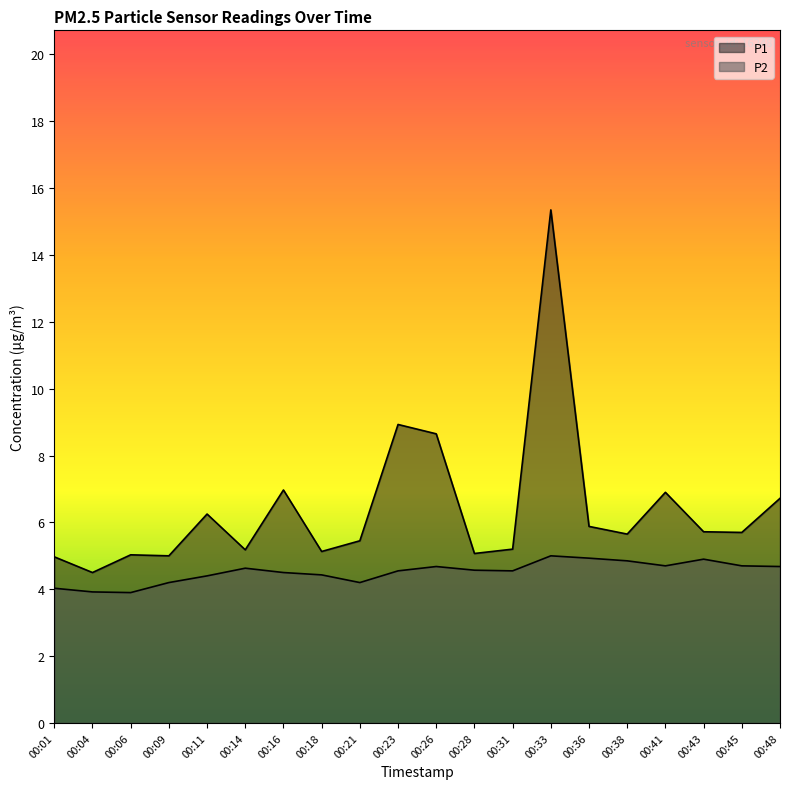

At 00:16, list the series in order from largest to smallest.

P1, P2